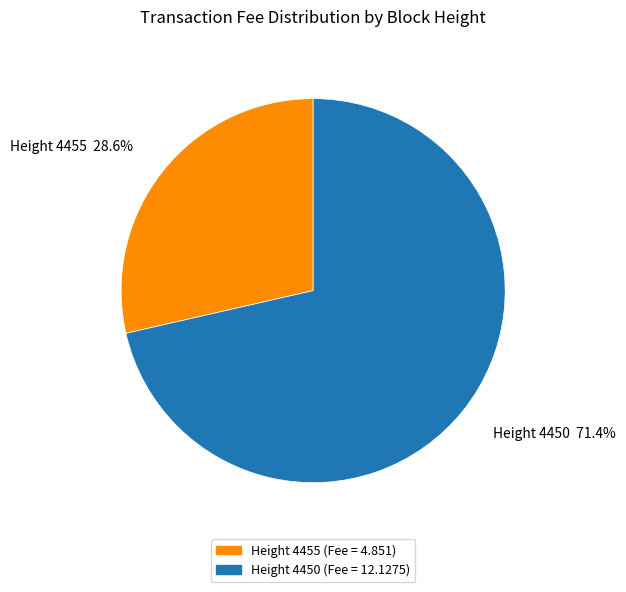

Which slice is the smallest?

Height 4455